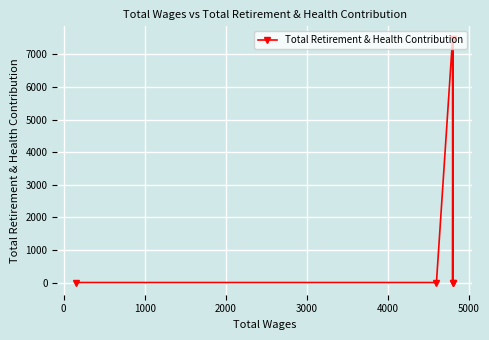

What is the difference between the second highest and second lowest values?

7485